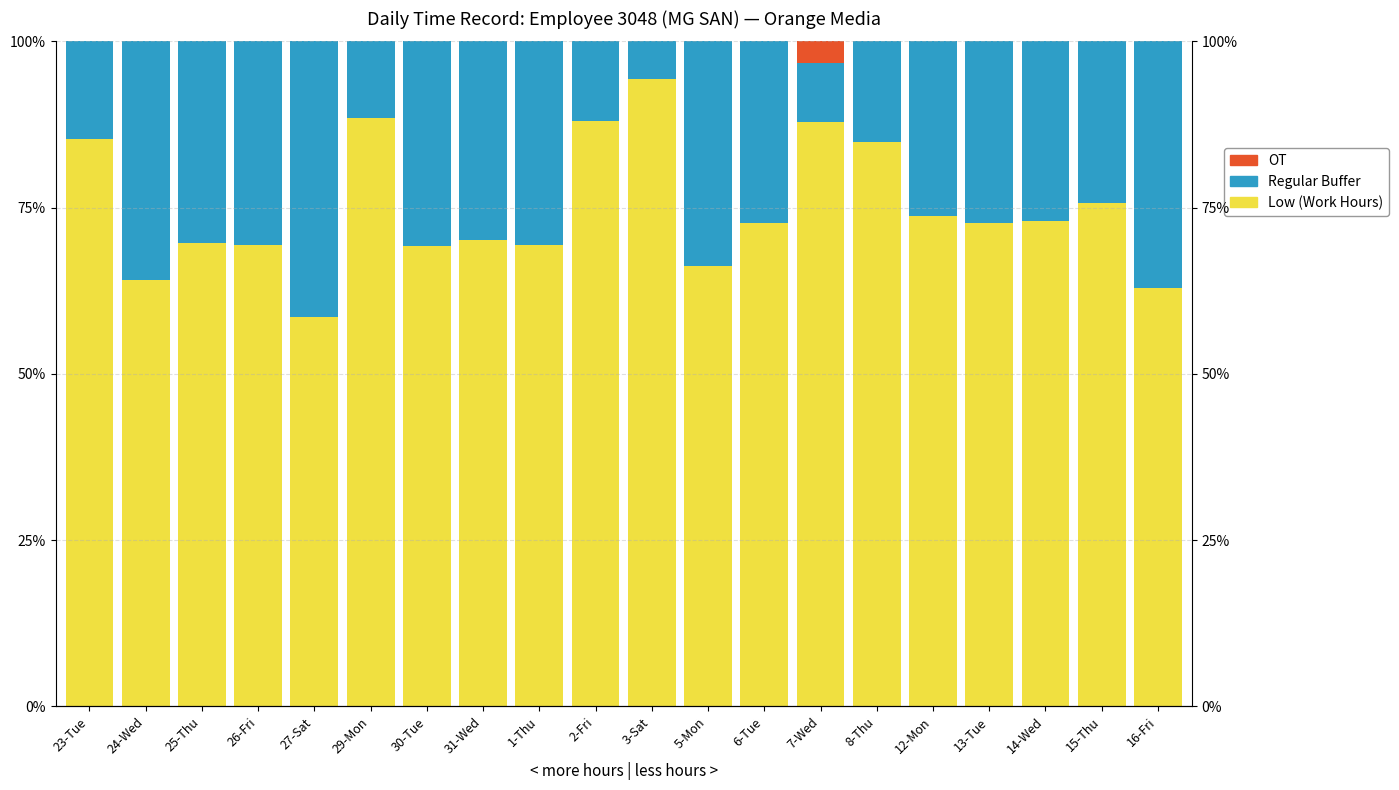

At which category is the sum across all series the highest?

23-Tue